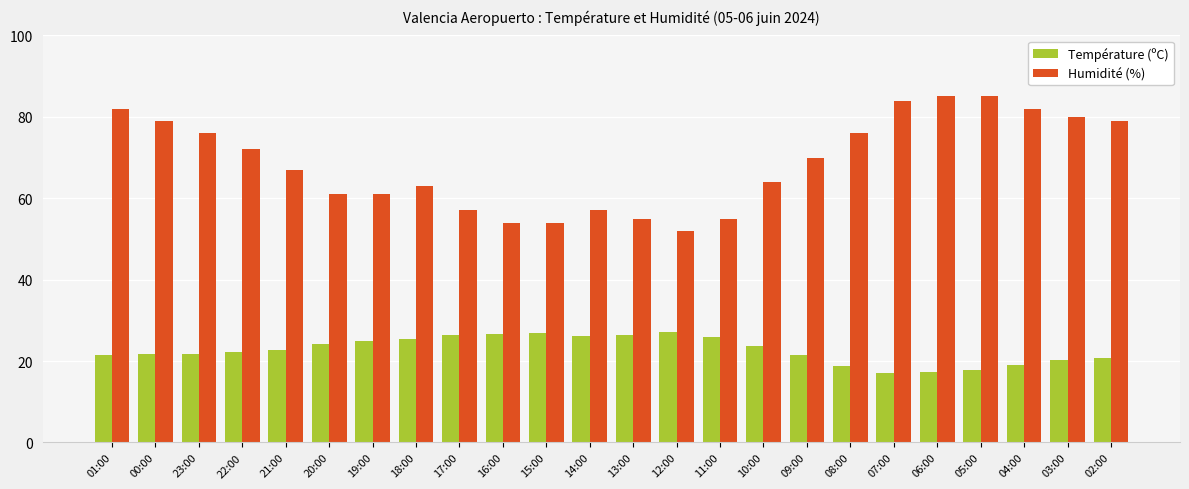

Rank the series by their average value, from lowest to highest.

Température (ºC), Humidité (%)